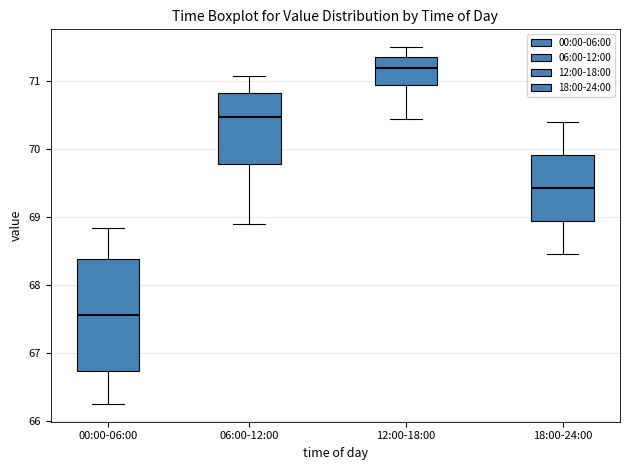

Reading left to right, read every box against the y-axis: the position of its median line, the range the box covers, and the ends of its whiskers. The values are not printed on the chart, so give them approximately, as read against the axis.

00:00-06:00: median 67.6, box 66.7 to 68.4, whiskers 66.3 to 68.8
06:00-12:00: median 70.5, box 69.8 to 70.8, whiskers 68.9 to 71.1
12:00-18:00: median 71.2, box 70.9 to 71.4, whiskers 70.5 to 71.5
18:00-24:00: median 69.4, box 68.9 to 69.9, whiskers 68.5 to 70.4